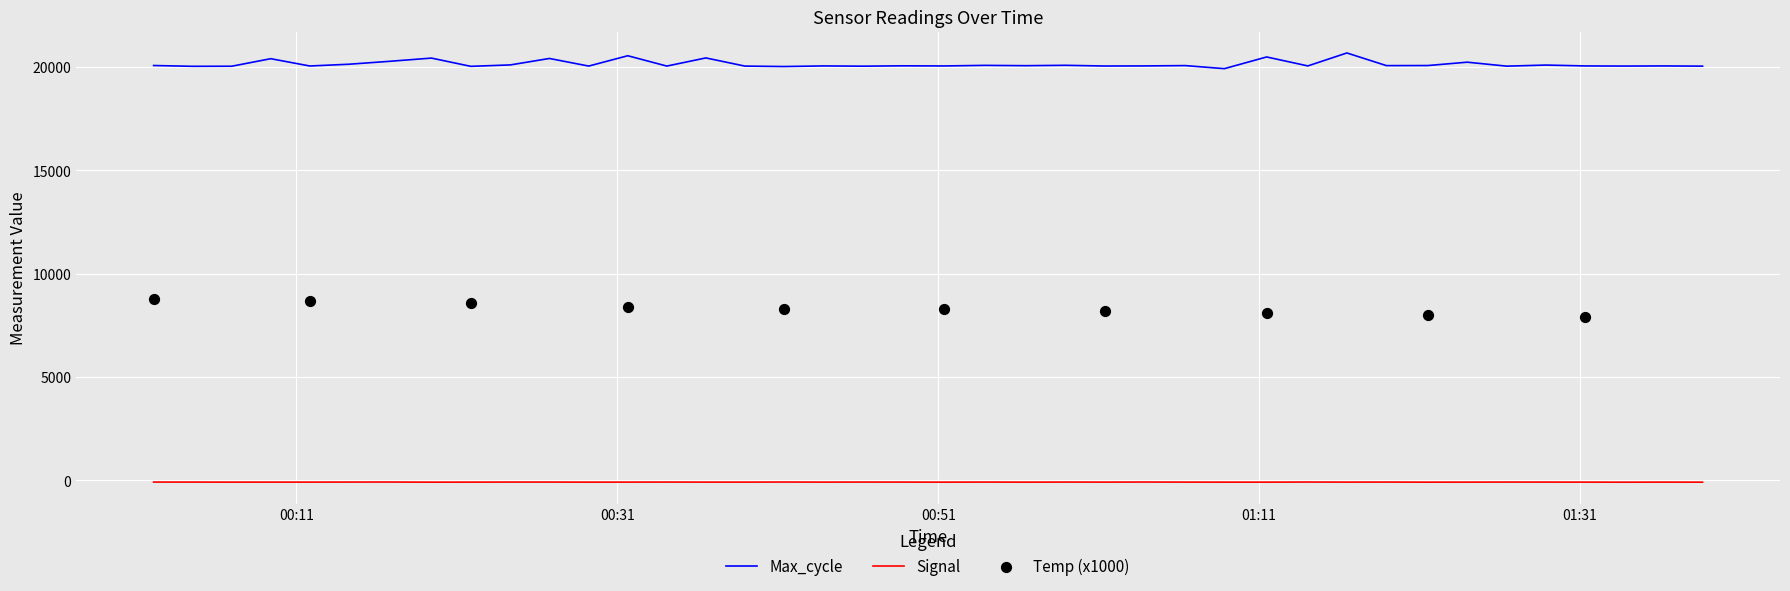

Which series has the largest total across all categories?

Max_cycle